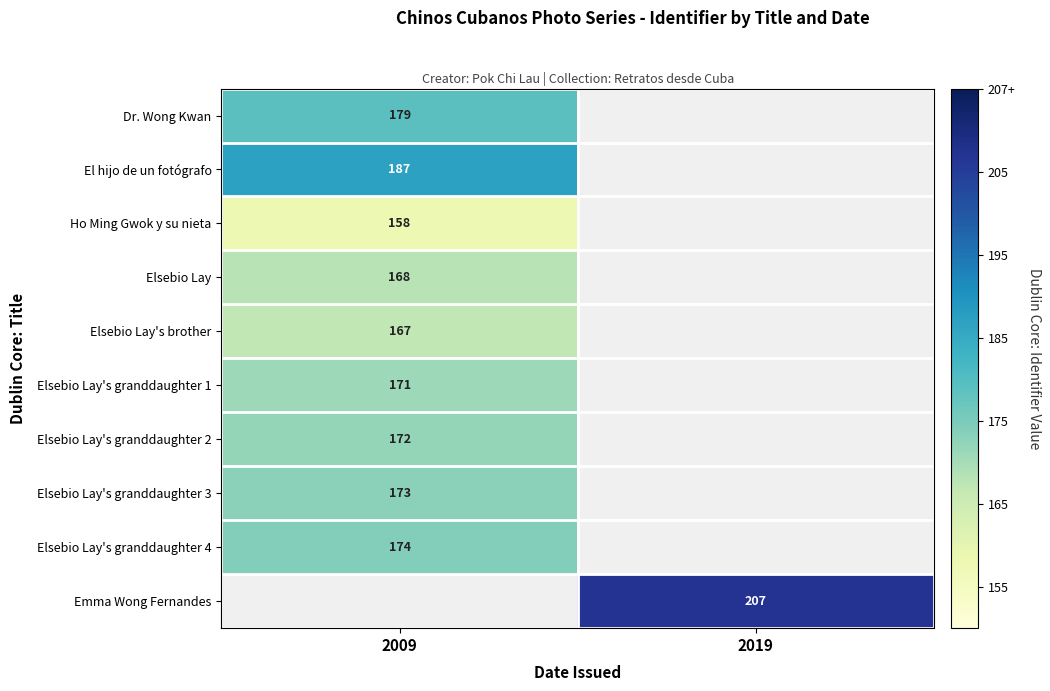

The Elsebio Lay series shows 168 at 2009. True or false?

True